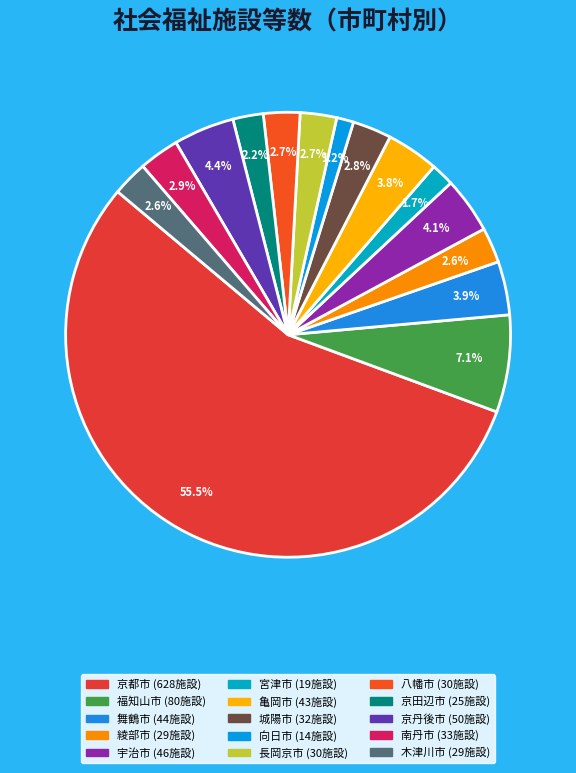

What is the majority slice?

京都市